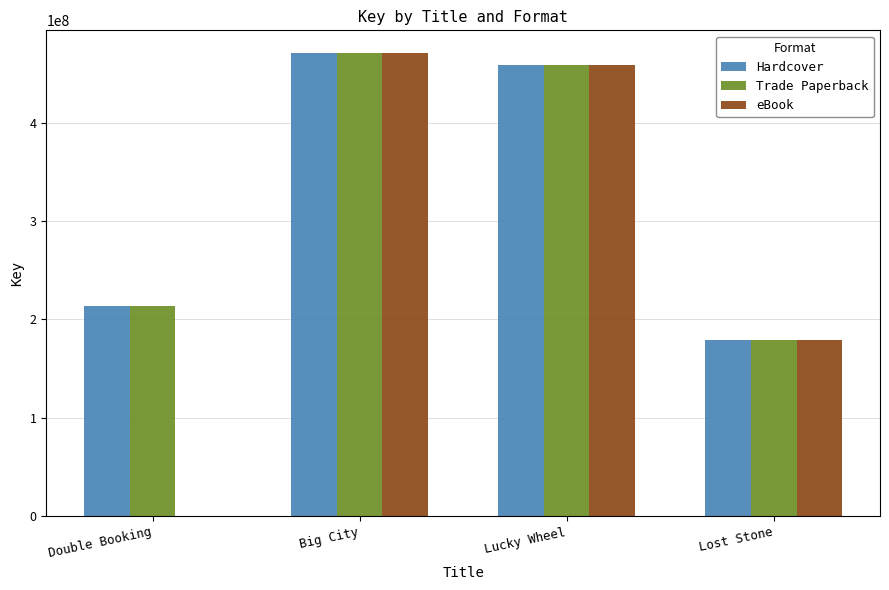

What is the sum of all eBook values?

1107959181